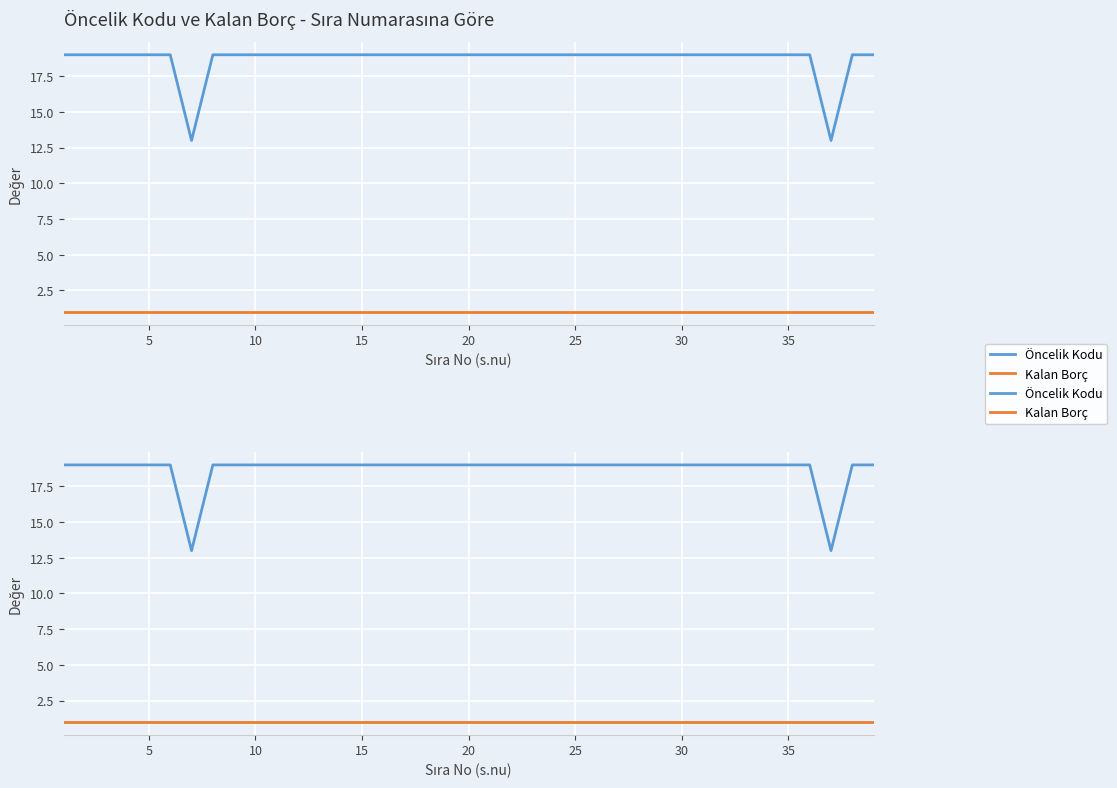

The value of Öncelik Kodu at 10 is 29. True or false?

False